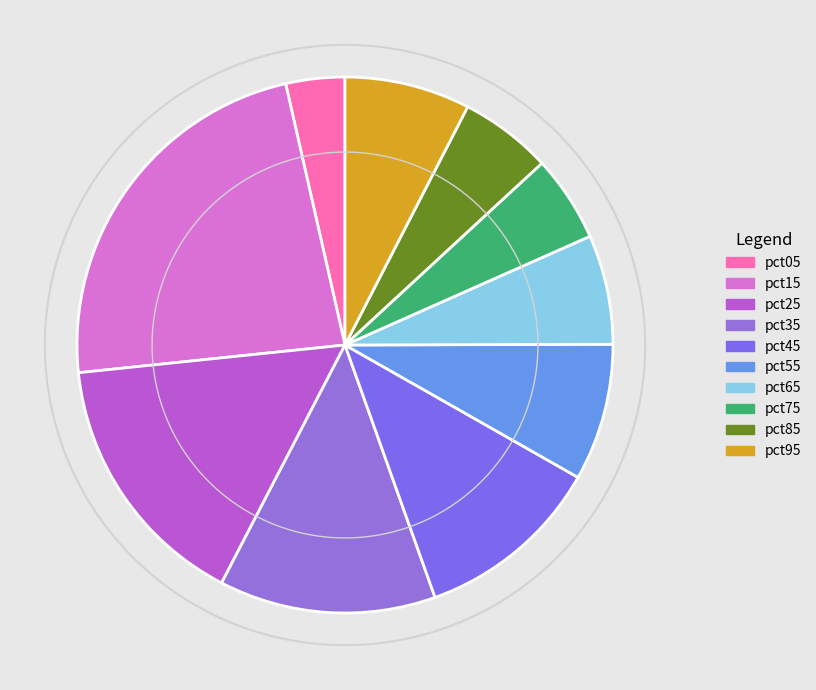

To the nearest percent, what percentage of the pie is pct95?

8%